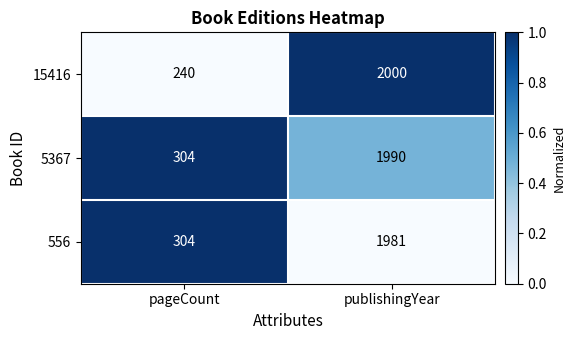

Reading left to right, list all the values displayed in this chart.

15416: 240	2000
5367: 304	1990
556: 304	1981